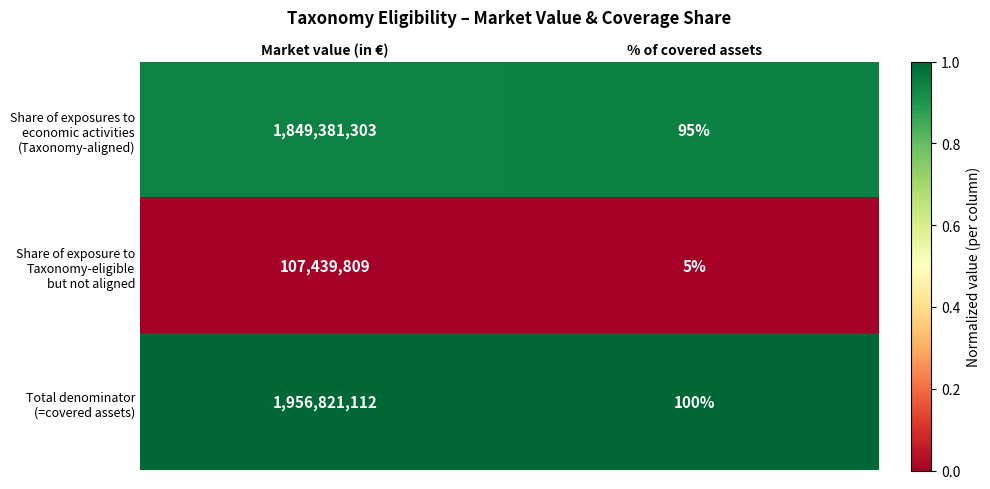

What is the spread (max minus min) of values at Market value (in €)?

1849381303